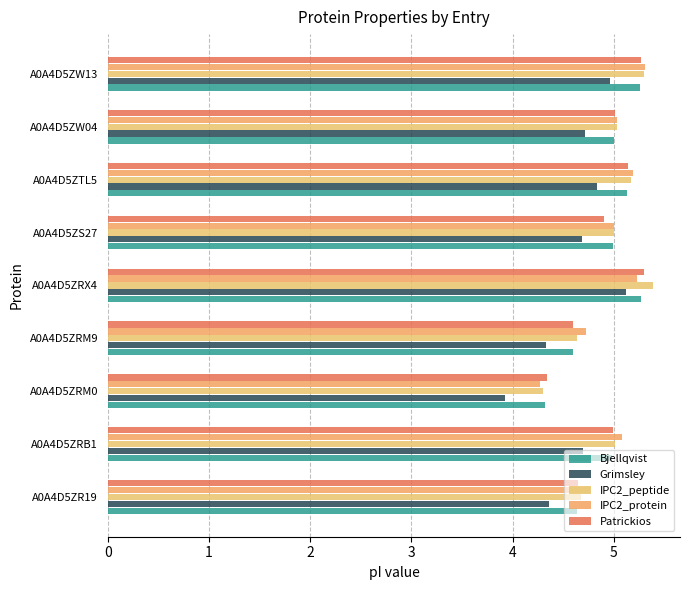

Count the number of data series in this chart.

5